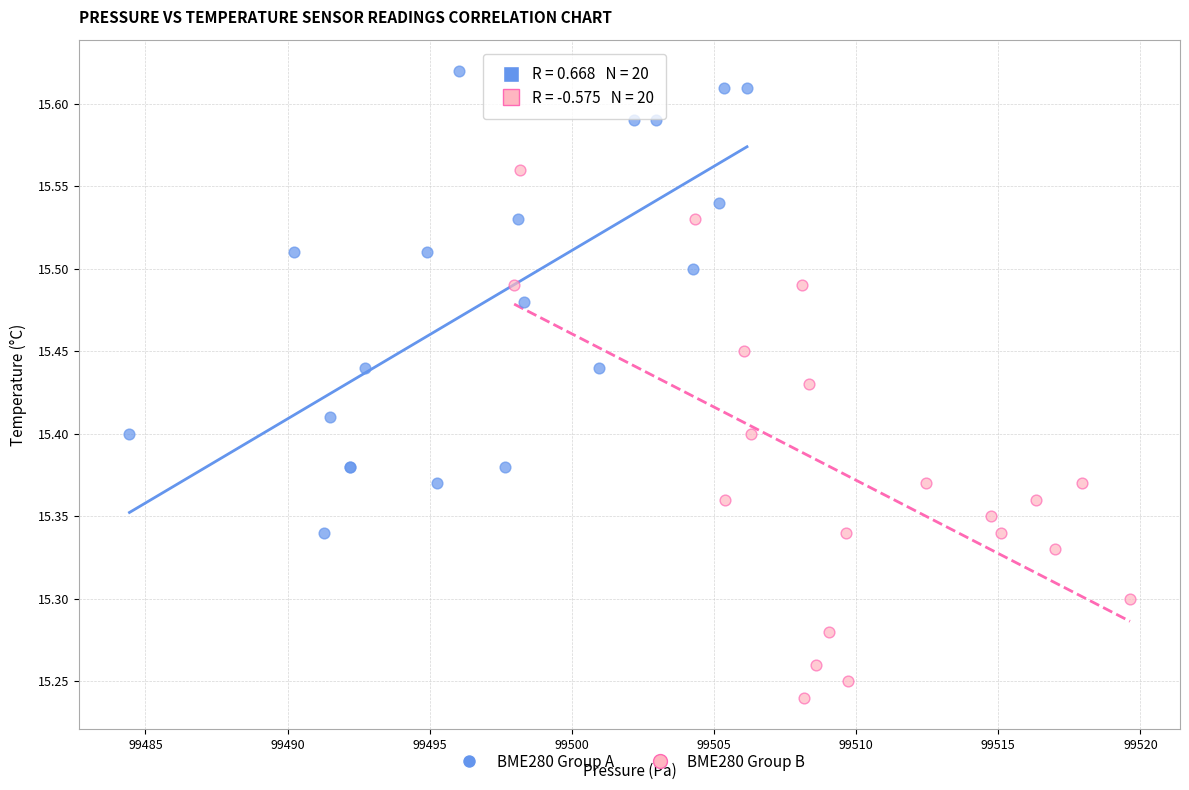

Which series reaches the maximum Y coordinate?

BME280 Group A